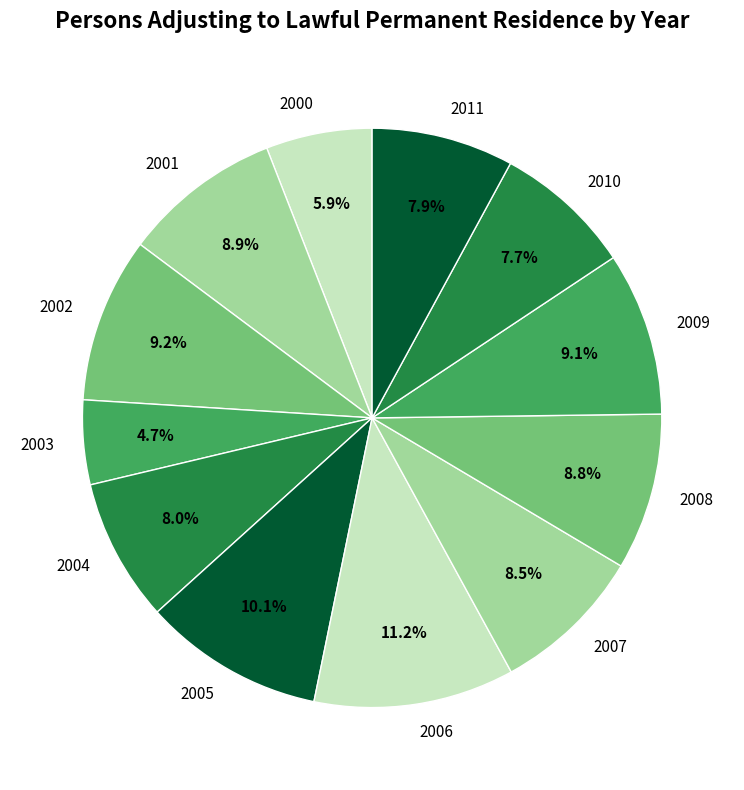

Between 2009 and 2003, which is larger?

2009